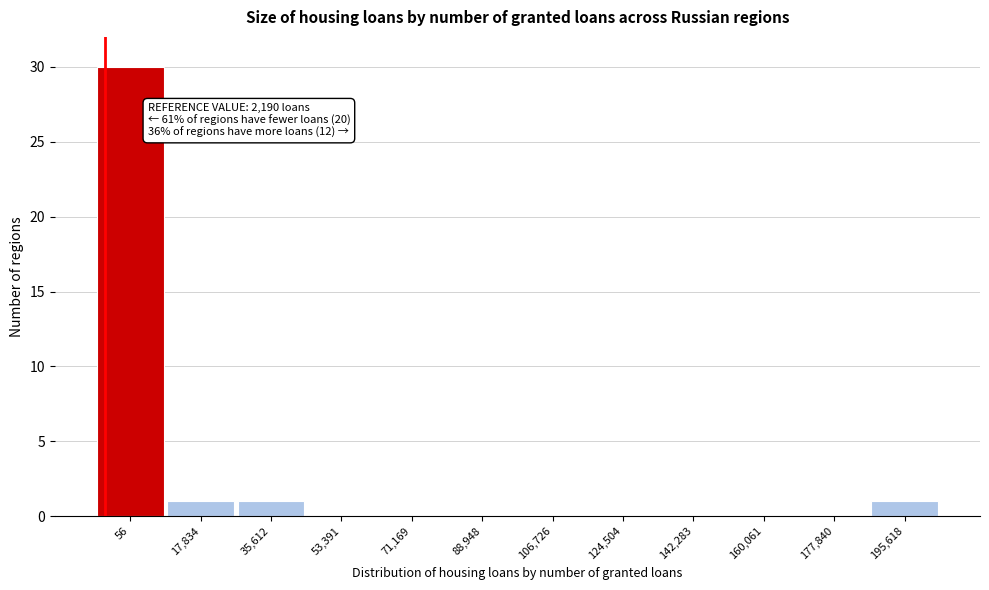

Reading left to right, transcribe all the data shown in this chart.

56=30	17,834=1	35,612=1	53,391=0	71,169=0	88,948=0	106,726=0	124,504=0	142,283=0	160,061=0	177,840=0	195,618=1